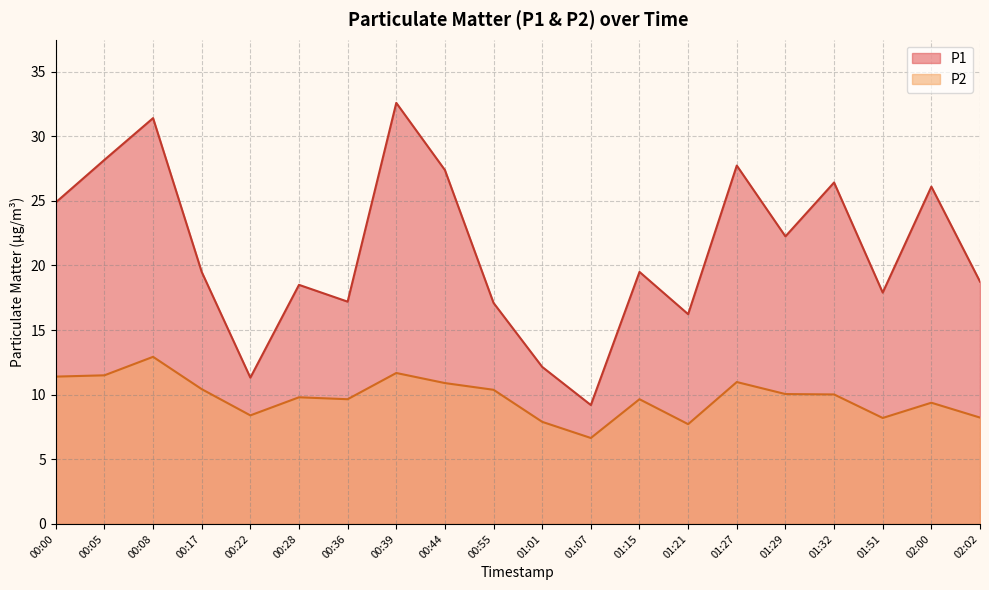

What is the approximate value of P1 at 00:08?

31.4